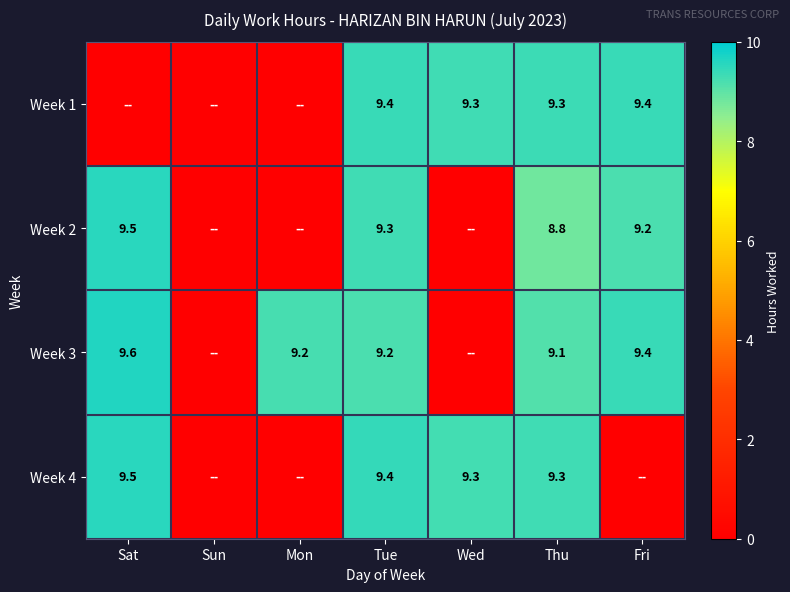

True or false: Week 1 has a value of 9.3 at Thu.

True